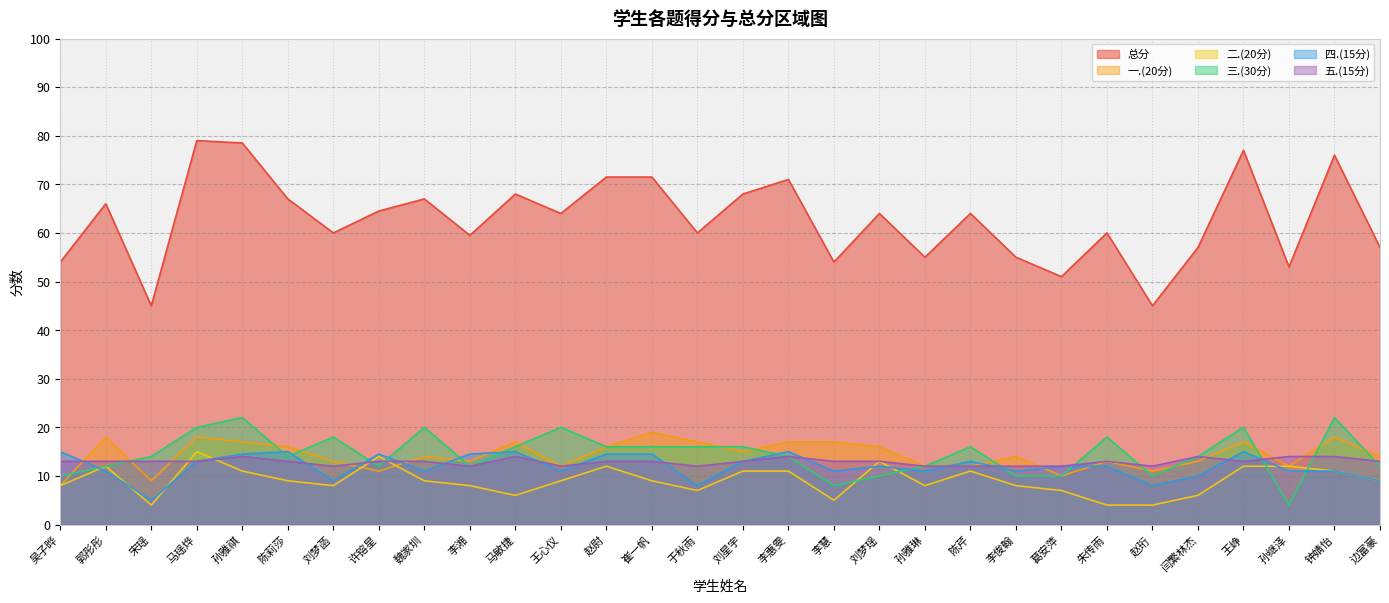

Reading left to right, what are all the values shown in this chart?

总分: 54.0	66.0	45.0	79.0	78.5	67.0	60.0	64.5	67.0	59.5	68.0	64.0	71.5	71.5	60.0	68.0	71.0	54.0	64.0	55.0	64.0	55.0	51.0	60.0	45.0	57.0	77.0	53.0	76.0	57.0
一.(20分): 8.0	18.0	9.0	18.0	17.0	16.0	13.0	11.0	14.0	13.0	17.0	12.0	16.0	19.0	17.0	15.0	17.0	17.0	16.0	12.0	12.0	14.0	10.0	13.0	11.0	13.0	17.0	12.0	18.0	14.0
二.(20分): 8.0	12.0	4.0	15.0	11.0	9.0	8.0	14.0	9.0	8.0	6.0	9.0	12.0	9.0	7.0	11.0	11.0	5.0	13.0	8.0	11.0	8.0	7.0	4.0	4.0	6.0	12.0	12.0	11.0	9.0
三.(30分): 10.0	12.0	14.0	20.0	22.0	14.0	18.0	12.0	20.0	12.0	16.0	20.0	16.0	16.0	16.0	16.0	14.0	8.0	10.0	12.0	16.0	10.0	10.0	18.0	10.0	14.0	20.0	4.0	22.0	12.0
四.(15分): 15.0	11.0	5.0	13.0	14.5	15.0	9.0	14.5	11.0	14.5	15.0	11.0	14.5	14.5	8.0	13.0	15.0	11.0	12.0	11.0	13.0	11.0	12.0	12.0	8.0	10.0	15.0	11.0	11.0	9.0
五.(15分): 13.0	13.0	13.0	13.0	14.0	13.0	12.0	13.0	13.0	12.0	14.0	12.0	13.0	13.0	12.0	13.0	14.0	13.0	13.0	12.0	12.0	12.0	12.0	13.0	12.0	14.0	13.0	14.0	14.0	13.0